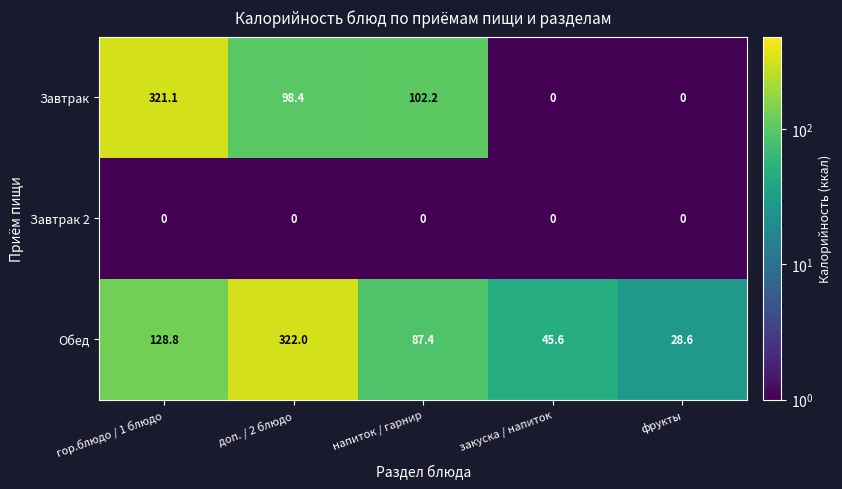

Which series has the largest range (max minus min)?

Завтрак